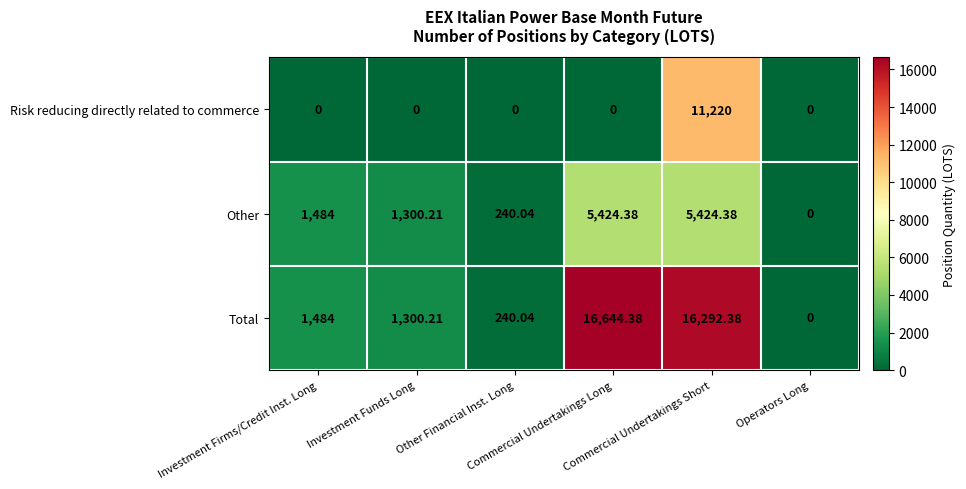

How many categories are shown in the chart?

6